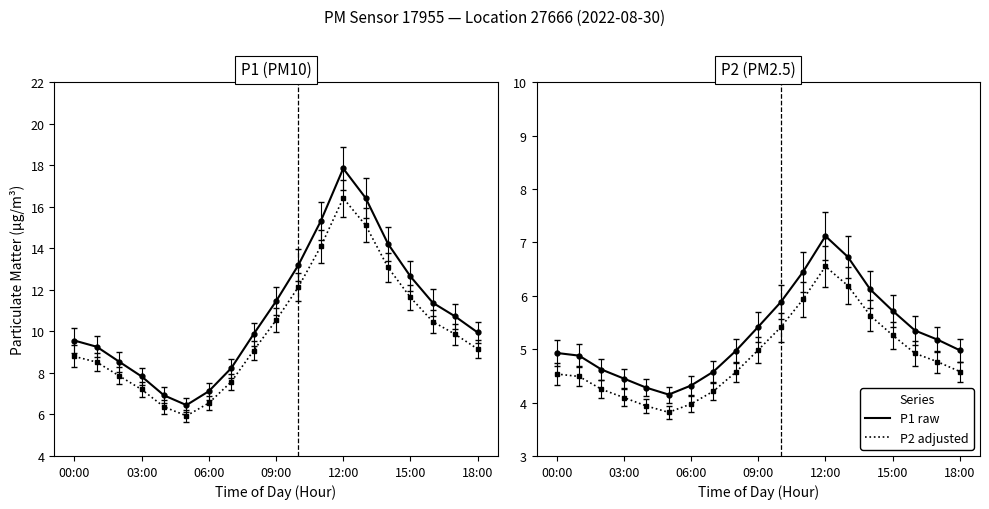

True or false: P2 has a value of 2.8 at 10:00.

False